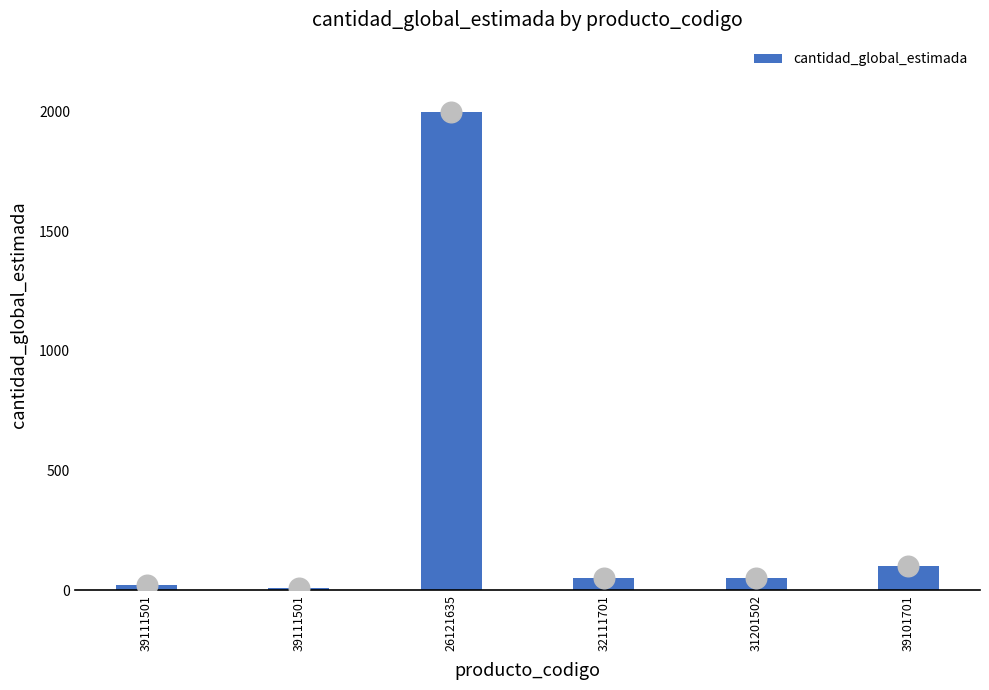

Which has a higher value, 26121635 or 39111501?

26121635